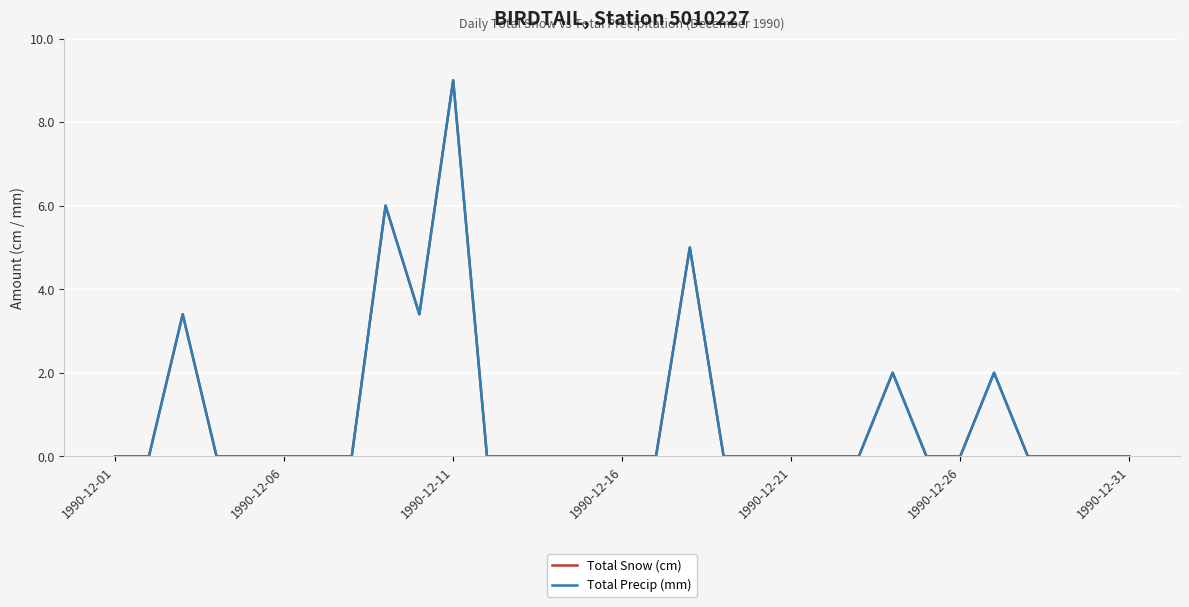

Does the chart have visible grid lines?

Yes